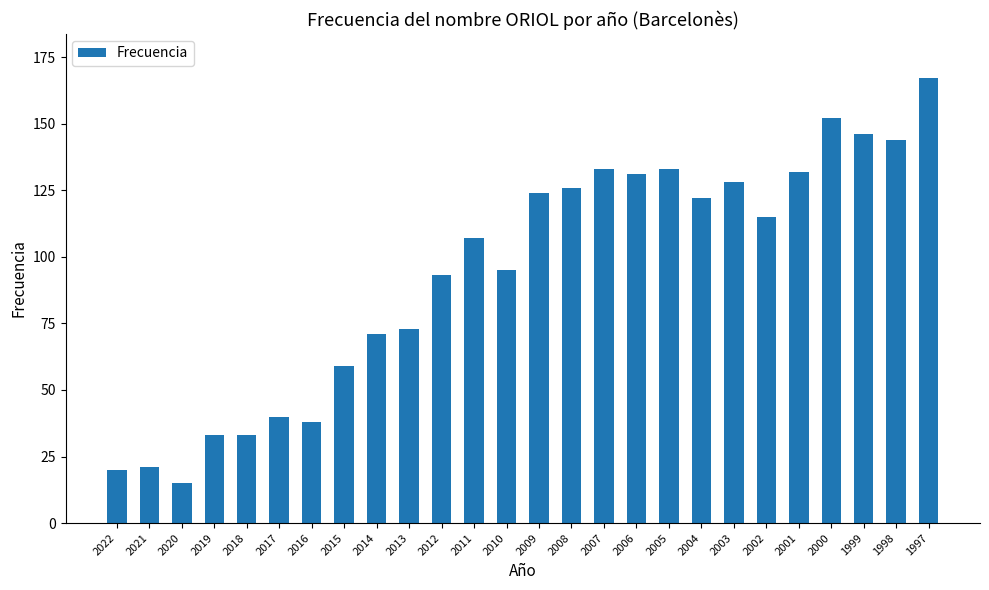

What is the smallest value displayed?

15